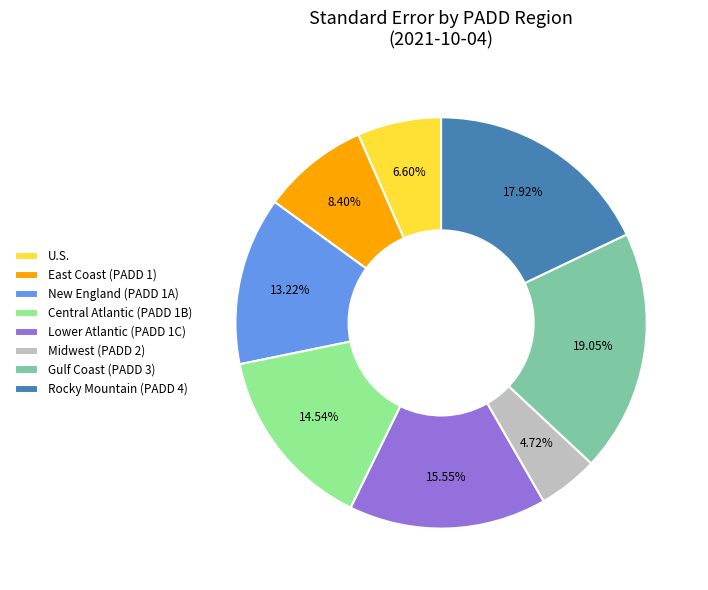

What percentage is the East Coast (PADD 1) slice, to the nearest percent?

8%